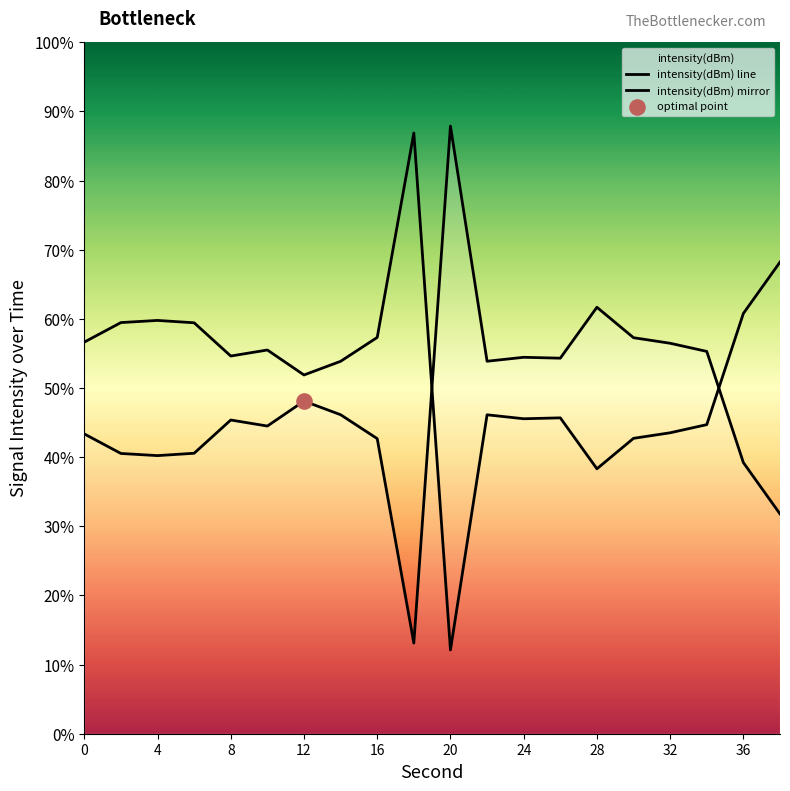

Is the value of intensity(dBm) mirror at 8 greater than the value of intensity(dBm) line at 8?

Yes